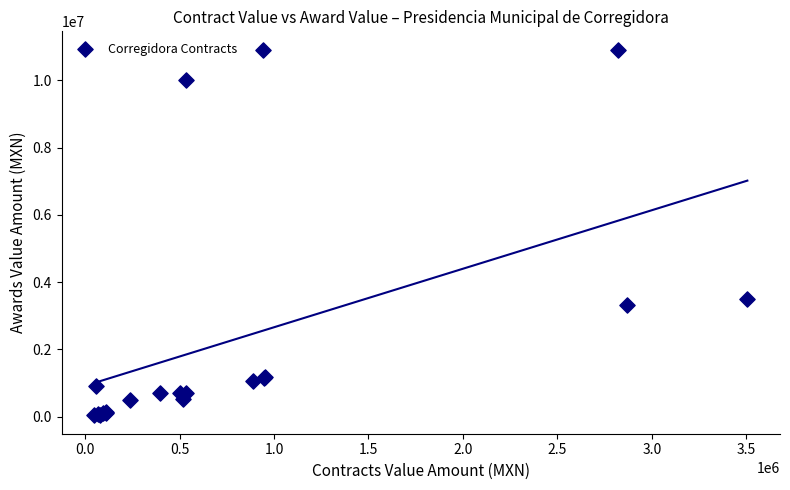

What Y value in the scatter plot is closest to 5474779?

3505189.7